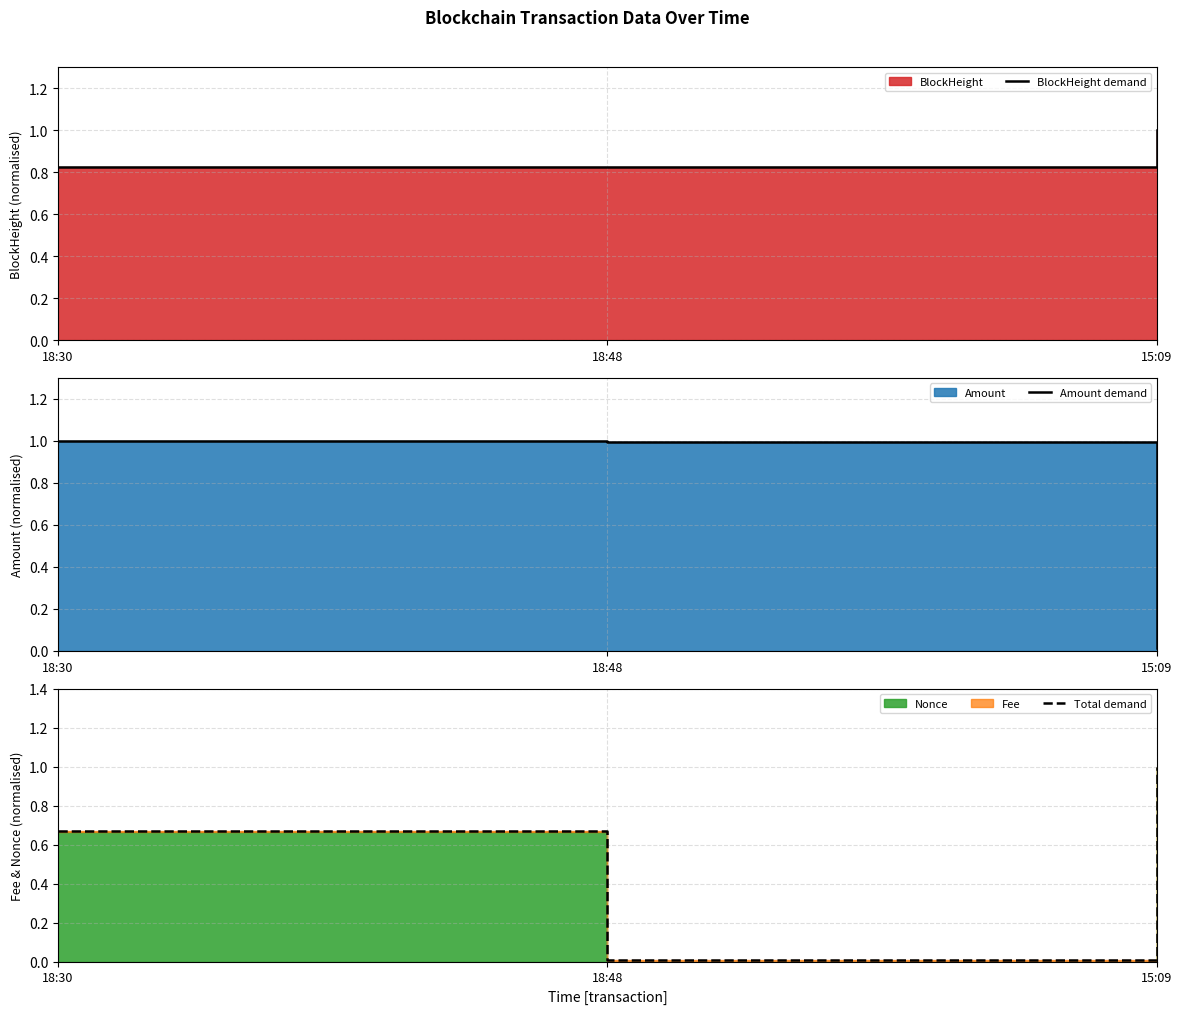

True or false: BlockHeight demand has a value of 0.8 at 18:30.

True